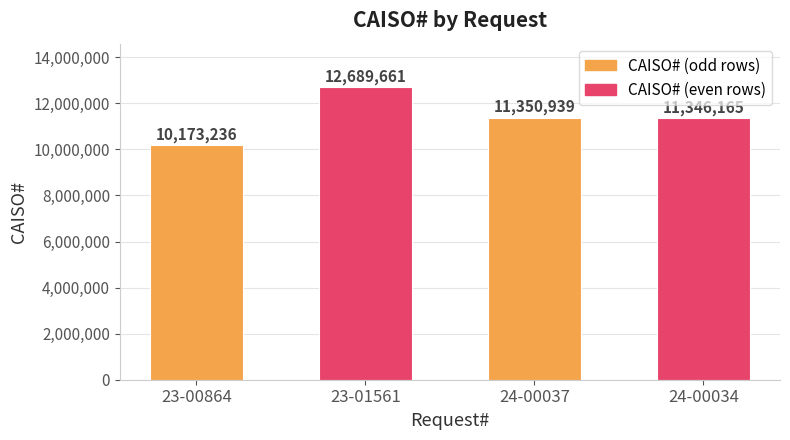

Does the chart contain any negative values?

No